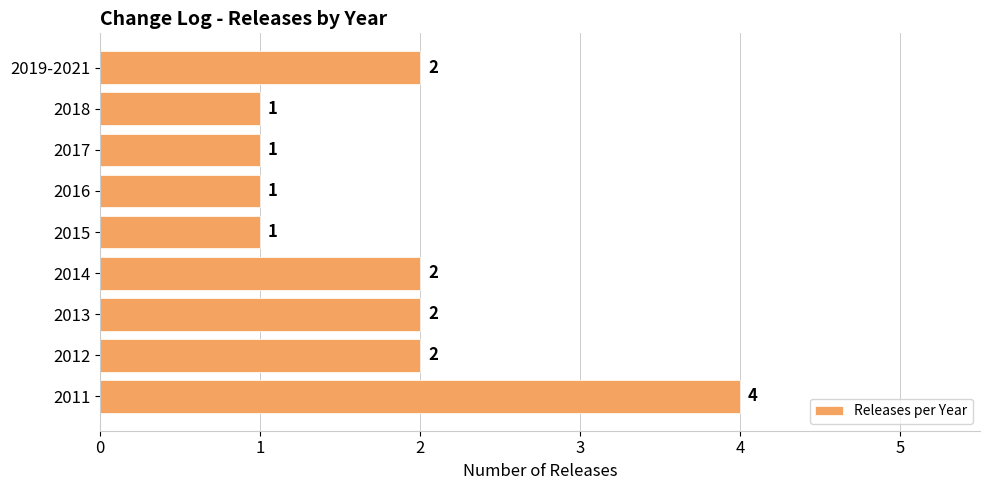

How many categories are shown in the chart?

9